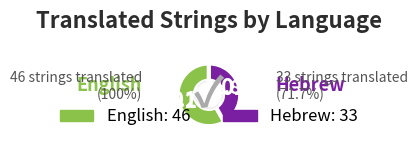

Rank the categories by value from lowest to highest.

Hebrew, English